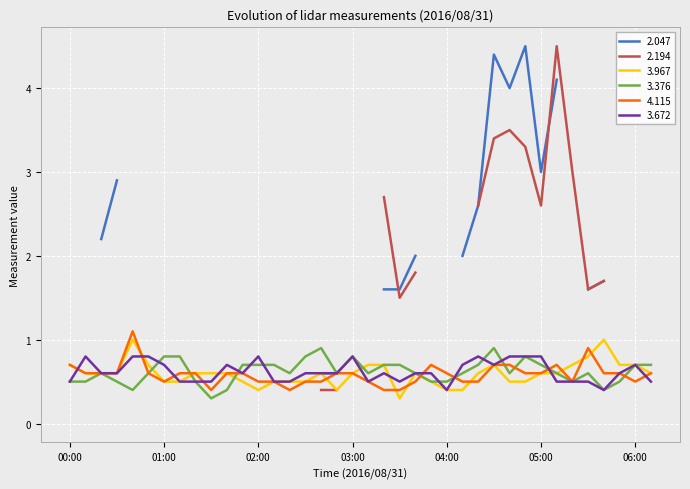

What is the label of the 27th point from the right?

01:50